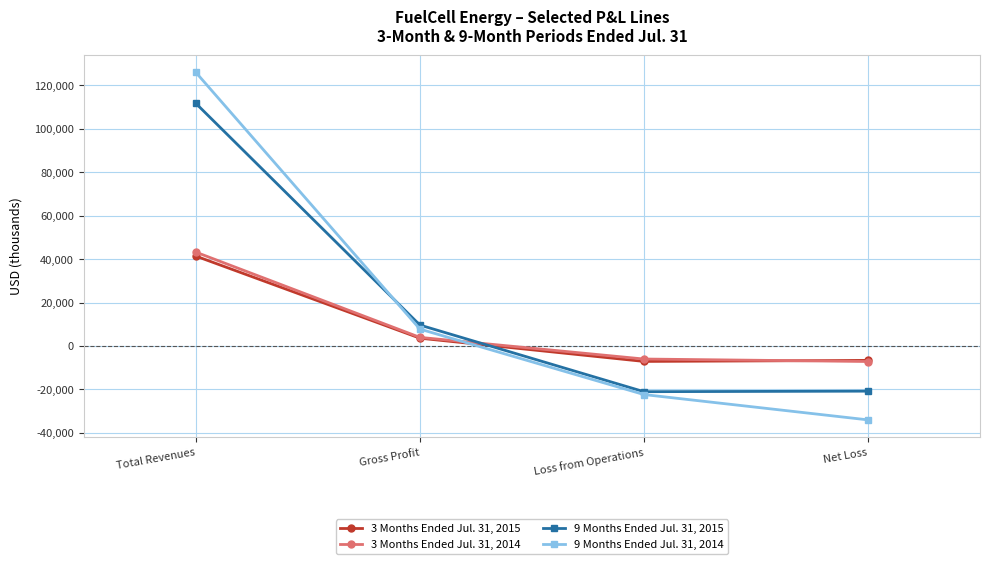

Is the value of 3 Months Ended Jul. 31, 2014 at Total Revenues greater than the value of 3 Months Ended Jul. 31, 2015 at Net Loss?

Yes